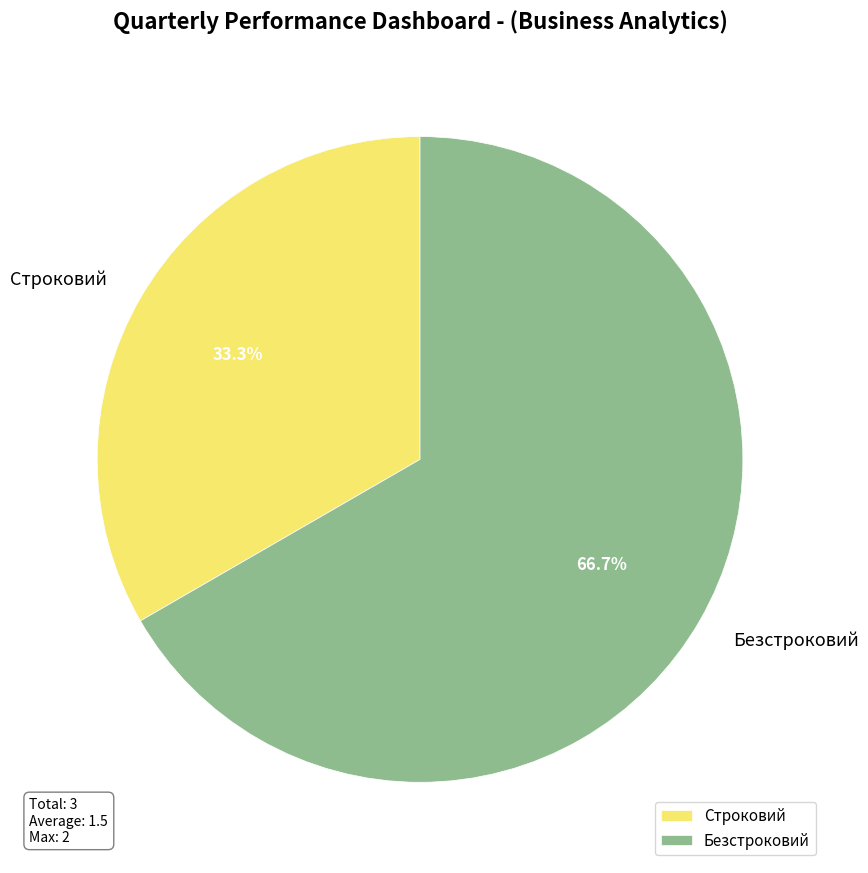

Rank the categories by value from highest to lowest.

Безстроковий, Строковий